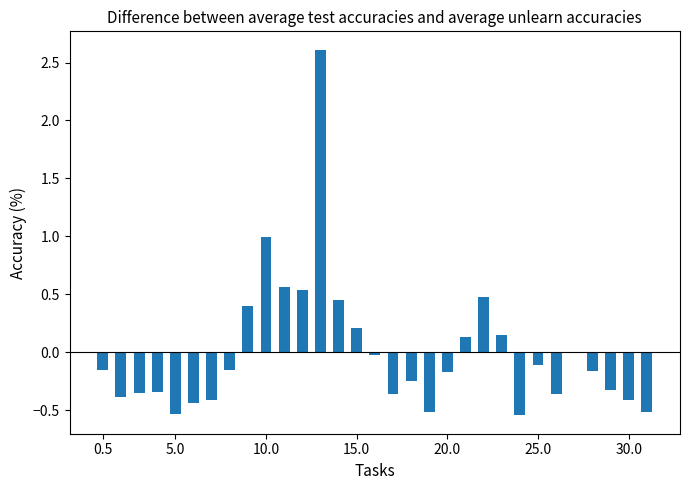

The chart shows a value of -0.1 at 25.0. True or false?

True